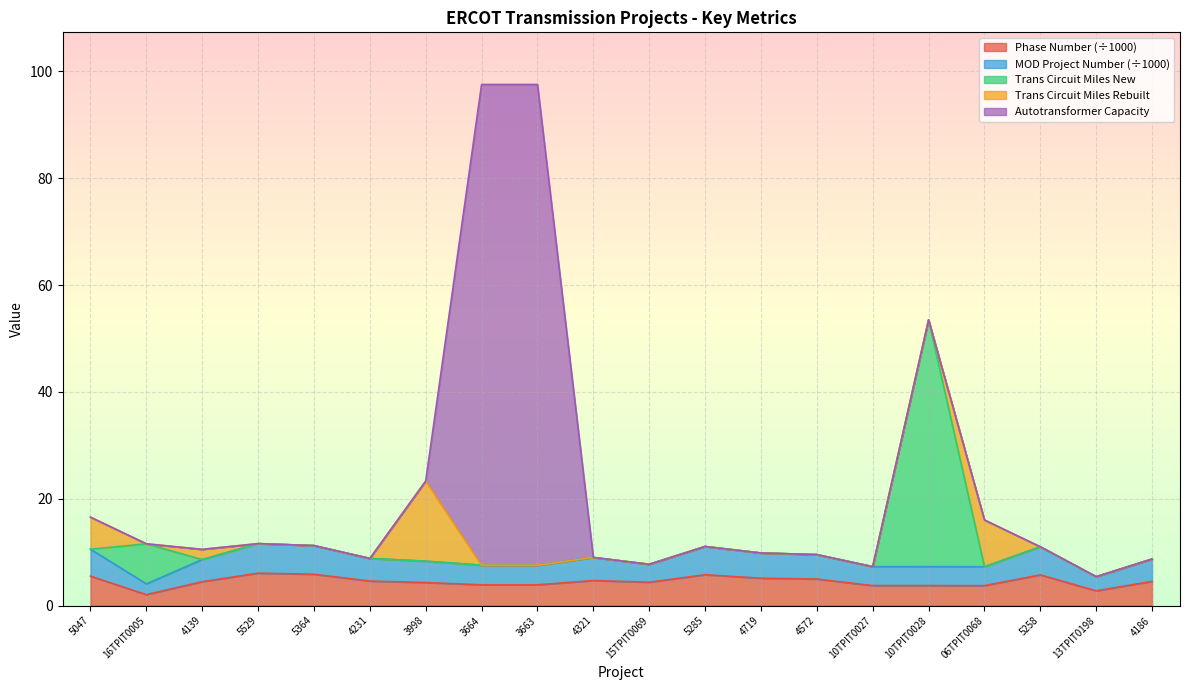

What position from the right is 4231?

15